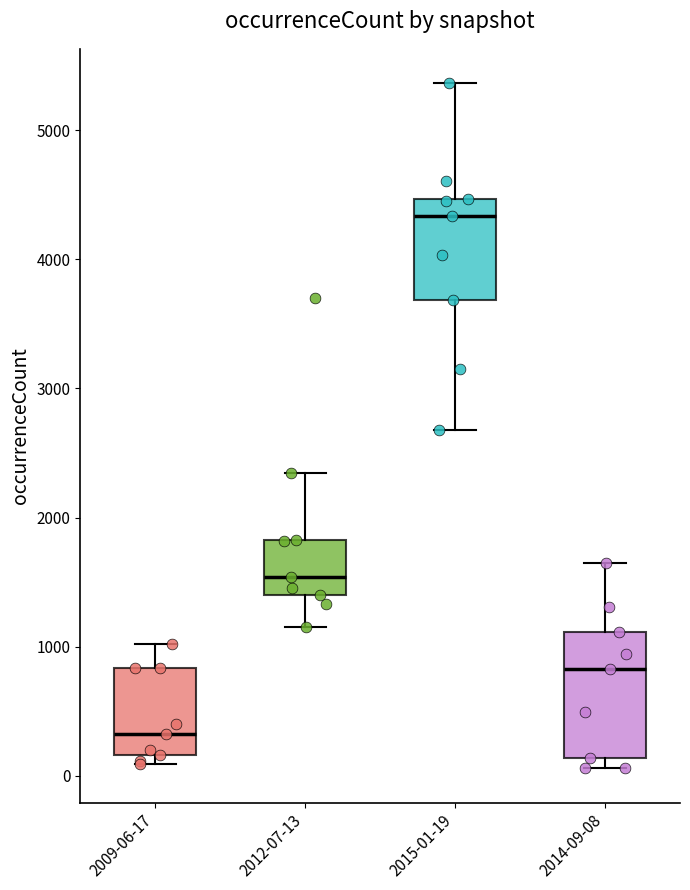

Comparing the boxes themselves (not the whiskers), which one is the tallest?

2014-09-08